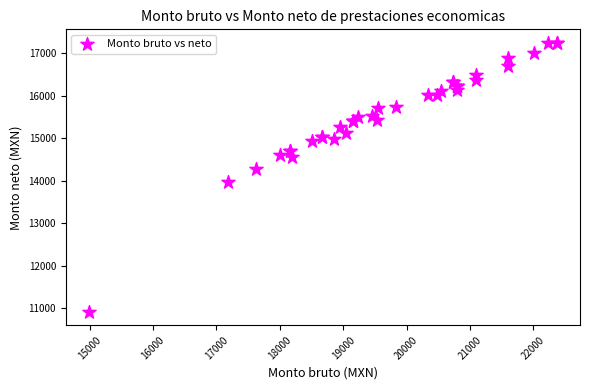

What Y value in the scatter plot is closest to 14079?

13977.8